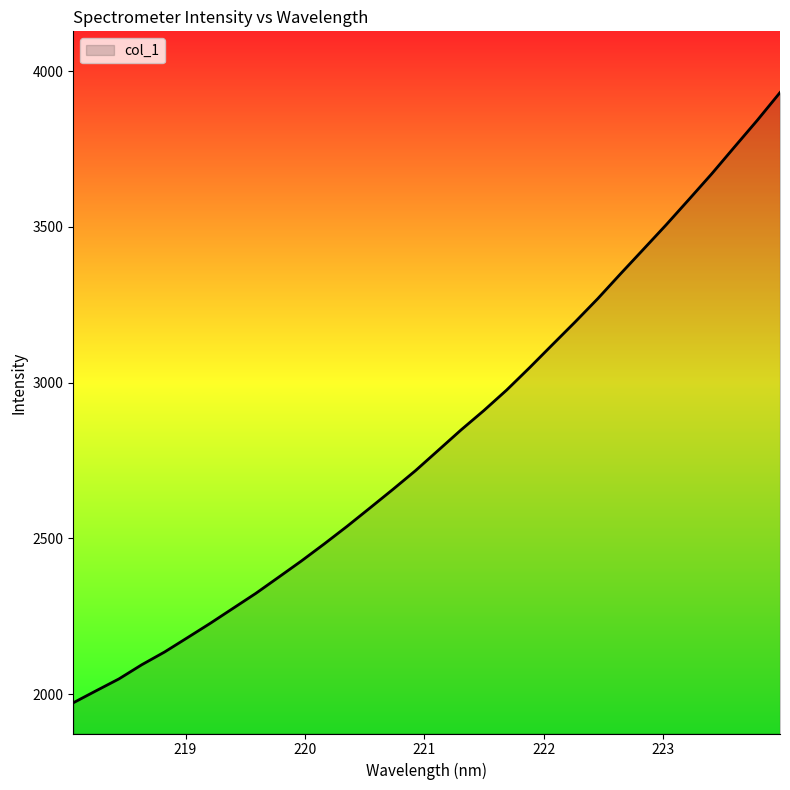

What is the minimum value shown in the chart?

1972.2